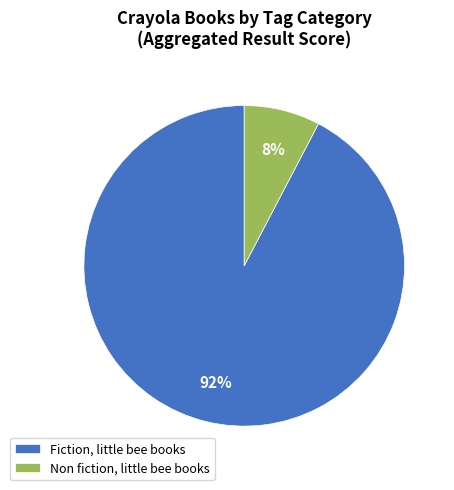

Rank the categories by value from highest to lowest.

Fiction, little bee books, Non fiction, little bee books